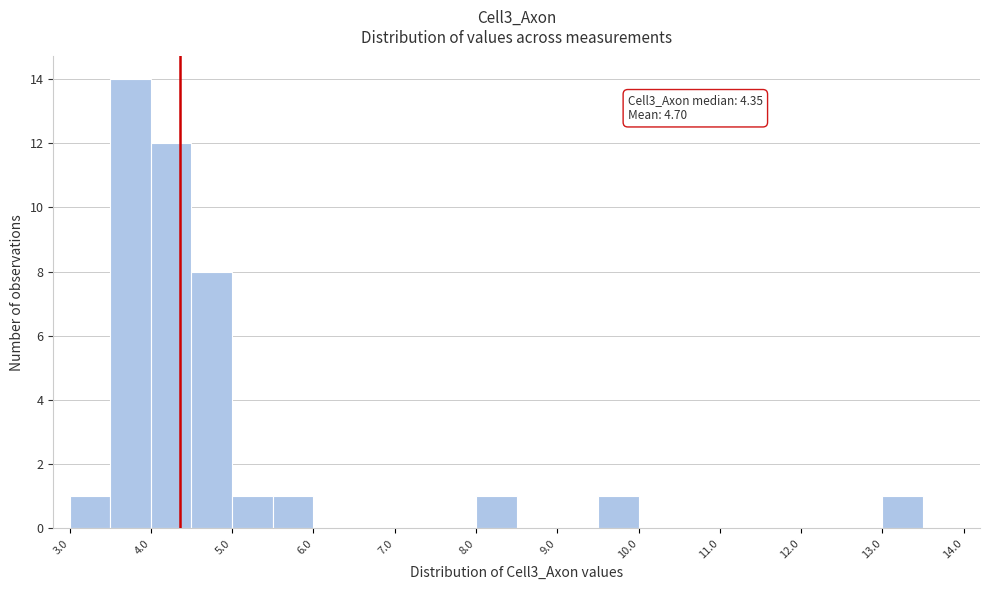

Over which range of the x-axis is the bar tallest?

3.5 to 4.0